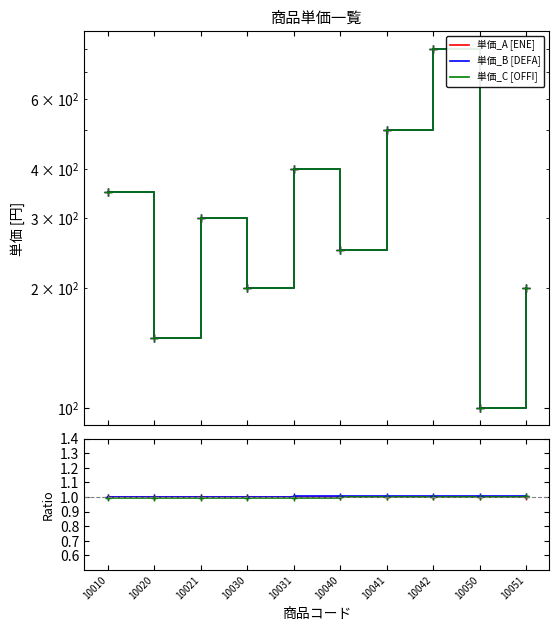

Reading left to right, list all the values displayed in this chart.

単価_A [ENE]: 10010=350.0	10020=150.0	10021=300.0	10030=200.0	10031=400.0	10040=250.0	10041=500.0	10042=800.0	10050=100.0	10051=200.0
単価_B [DEFA]: 10010=350.0	10020=150.0	10021=300.0	10030=200.0	10031=400.0	10040=250.0	10041=500.0	10042=800.0	10050=100.0	10051=200.0
単価_C [OFFI]: 10010=350.0	10020=150.0	10021=300.0	10030=200.0	10031=400.0	10040=250.0	10041=500.0	10042=800.0	10050=100.0	10051=200.0
単価_A: 10010=1.0	10020=1.0	10021=1.0	10030=1.0	10031=1.0	10040=1.0	10041=1.0	10042=1.0	10050=1.0	10051=1.0
単価_B: 10010=1.0	10020=1.0	10021=1.0	10030=1.0	10031=1.0	10040=1.0	10041=1.0	10042=1.0	10050=1.0	10051=1.0
単価_C: 10010=1.0	10020=1.0	10021=1.0	10030=1.0	10031=1.0	10040=1.0	10041=1.0	10042=1.0	10050=1.0	10051=1.0